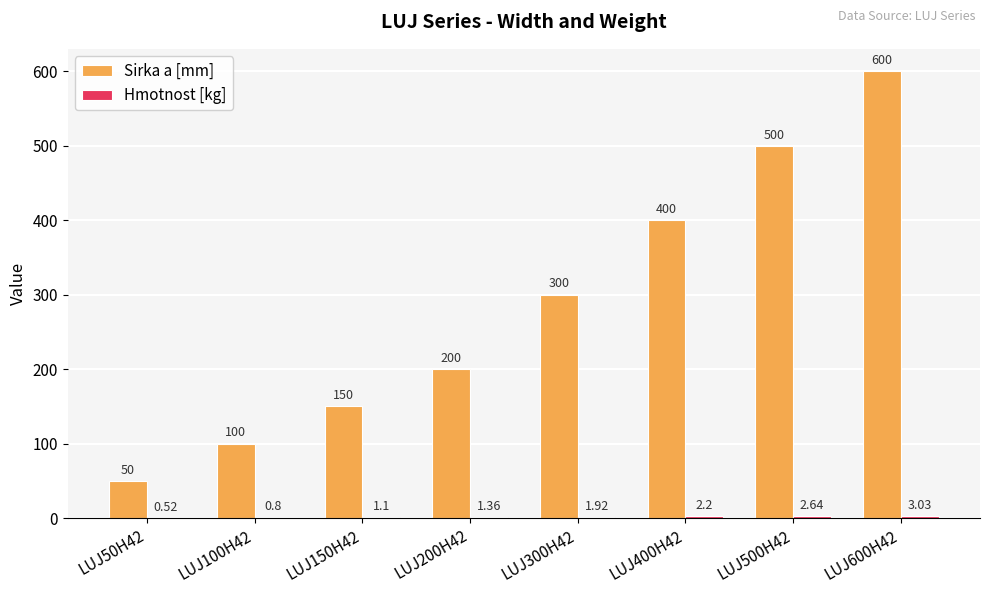

Which series has the largest total across all categories?

Sirka a [mm]